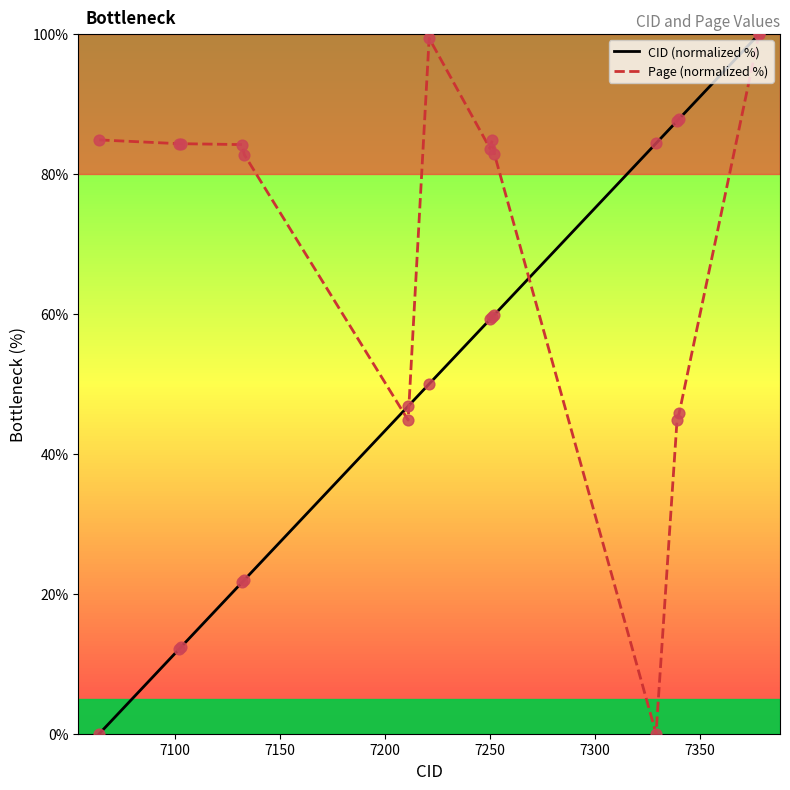

What is the maximum value for CID (normalized %)?

100.0